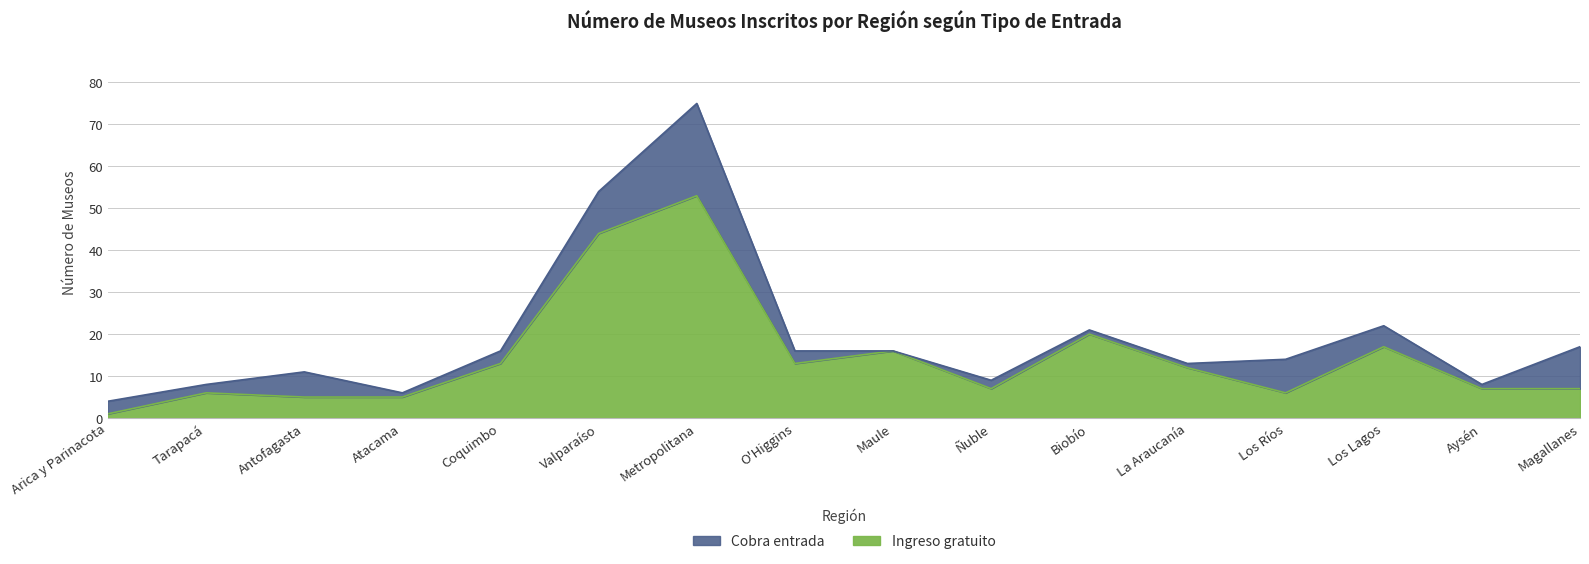

Where does the data first go above 12?

Coquimbo